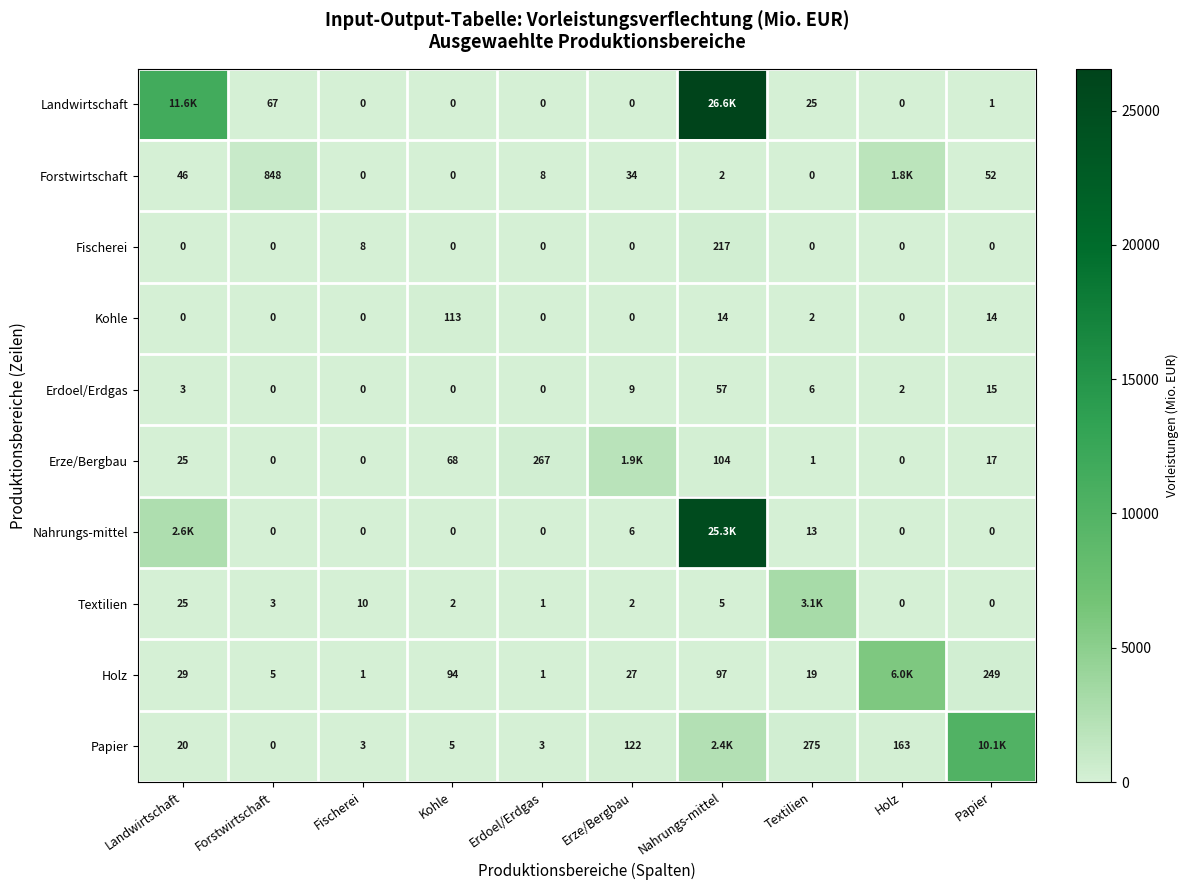

What is the sum of the Erdoel/Erdgas values at Textilien and Fischerei?

6